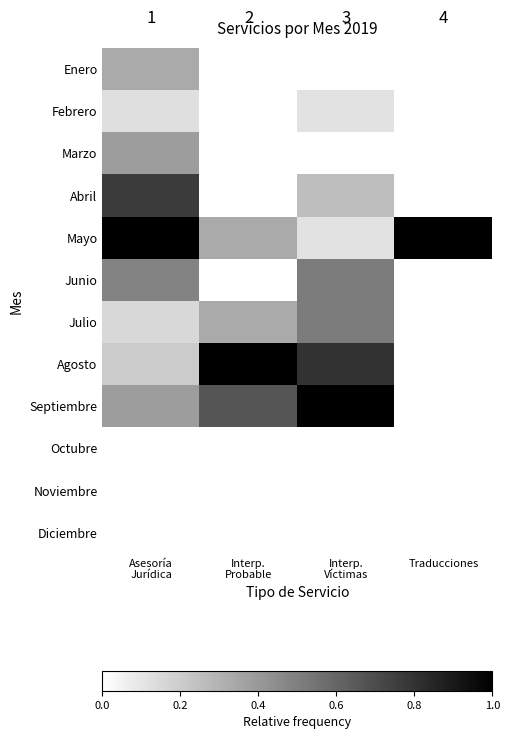

Is the value of Julio at Asesoría Jurídica greater than the value of Septiembre at Asesoría Jurídica?

No